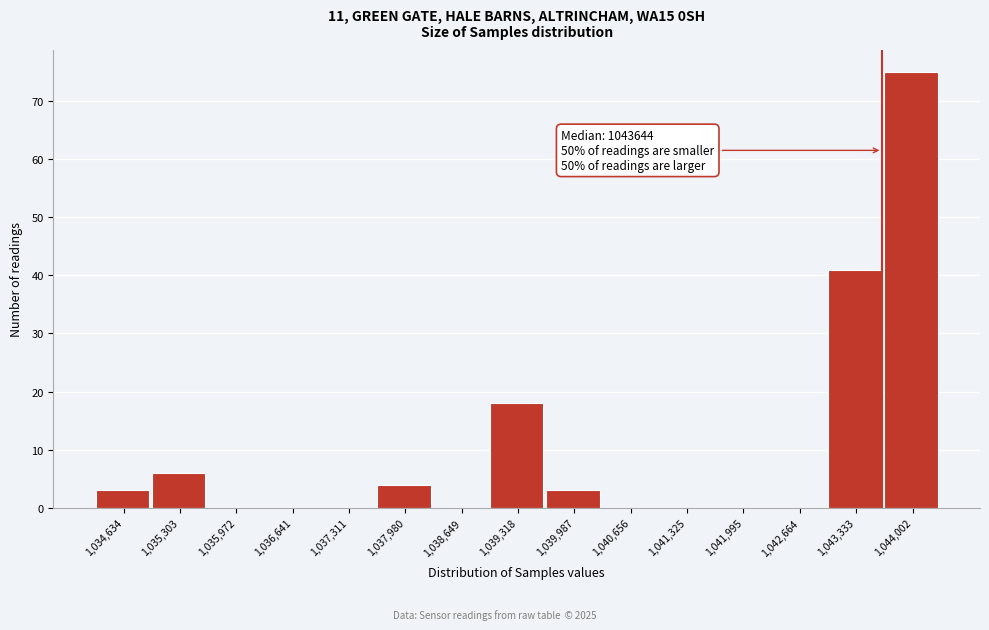

Over which range of the x-axis is the bar tallest?

1043700 to 1044300